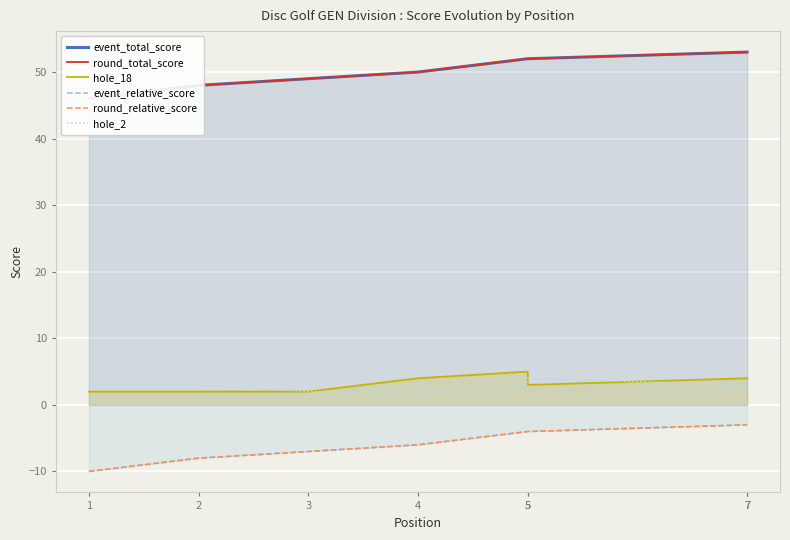

At which label is round_relative_score closest to -6?

4